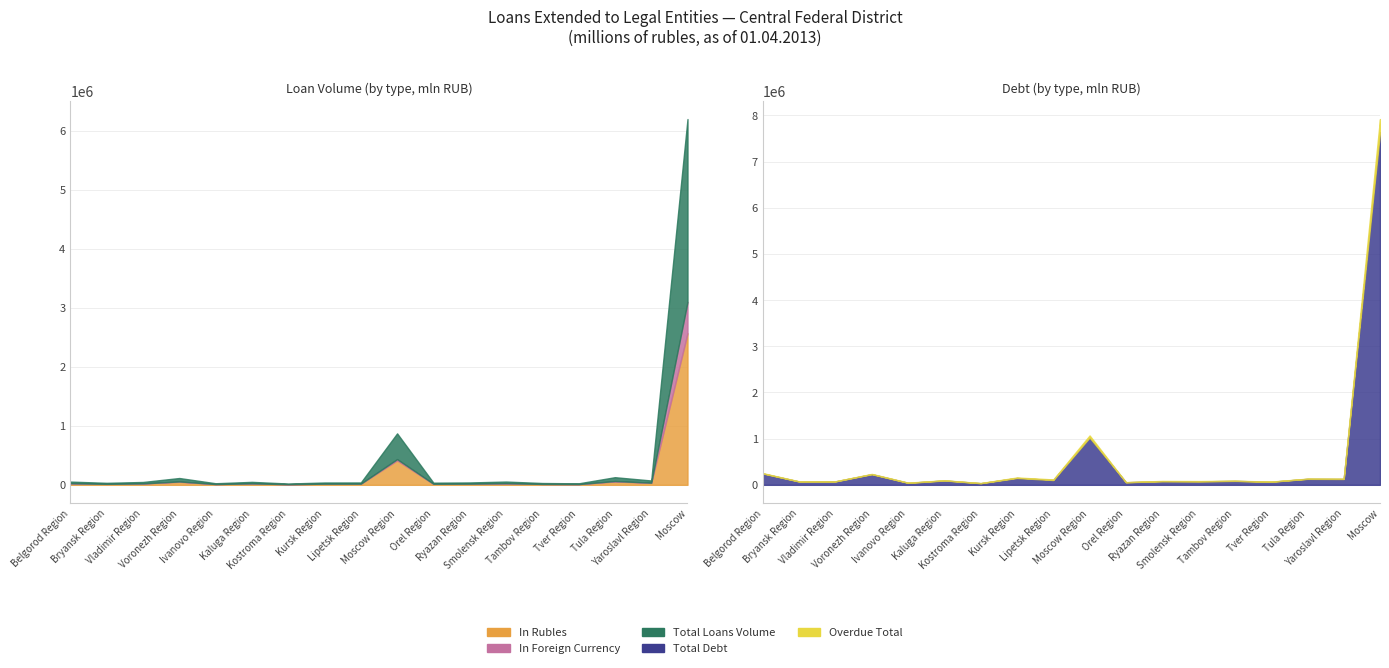

What is the difference between the In Rubles values at Belgorod Region and Yaroslavl Region?

8544